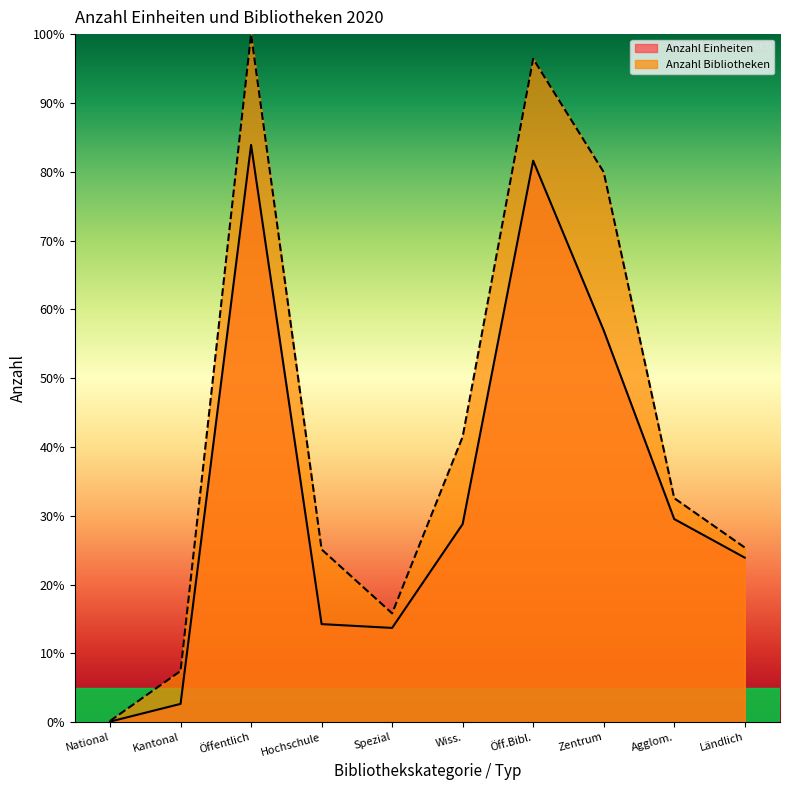

Which series has the widest spread of values?

Anzahl Bibliotheken